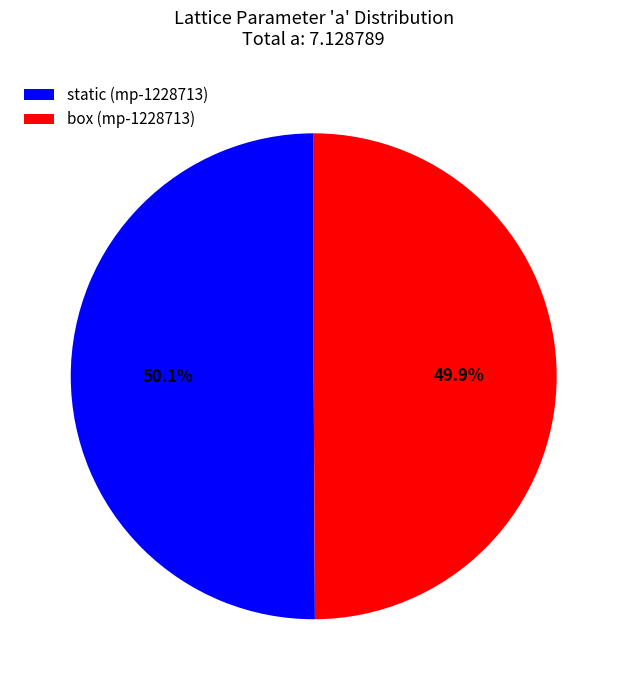

Combined, what portion of the pie is static (mp-1228713) and box (mp-1228713)?

100.0%